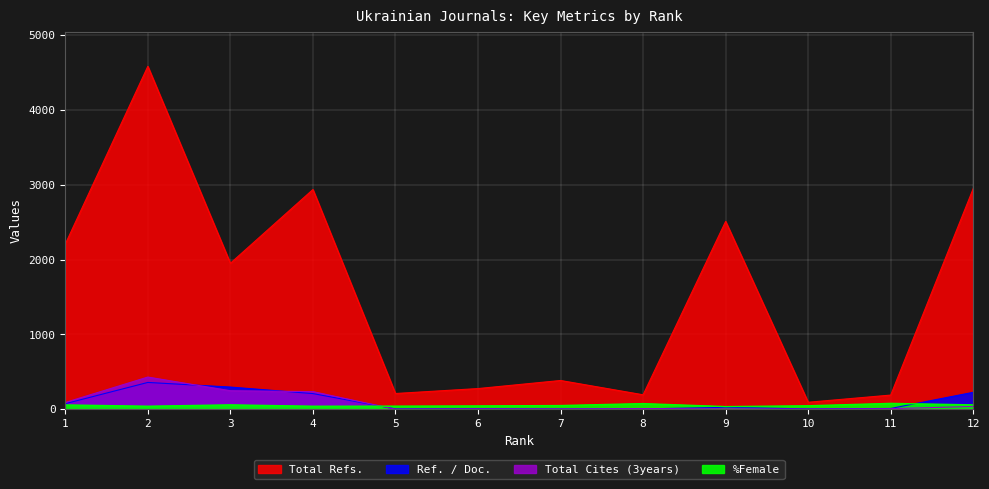

At 9, list the series in order from smallest to largest.

Total Cites (3years), Ref. / Doc., %Female, Total Refs.